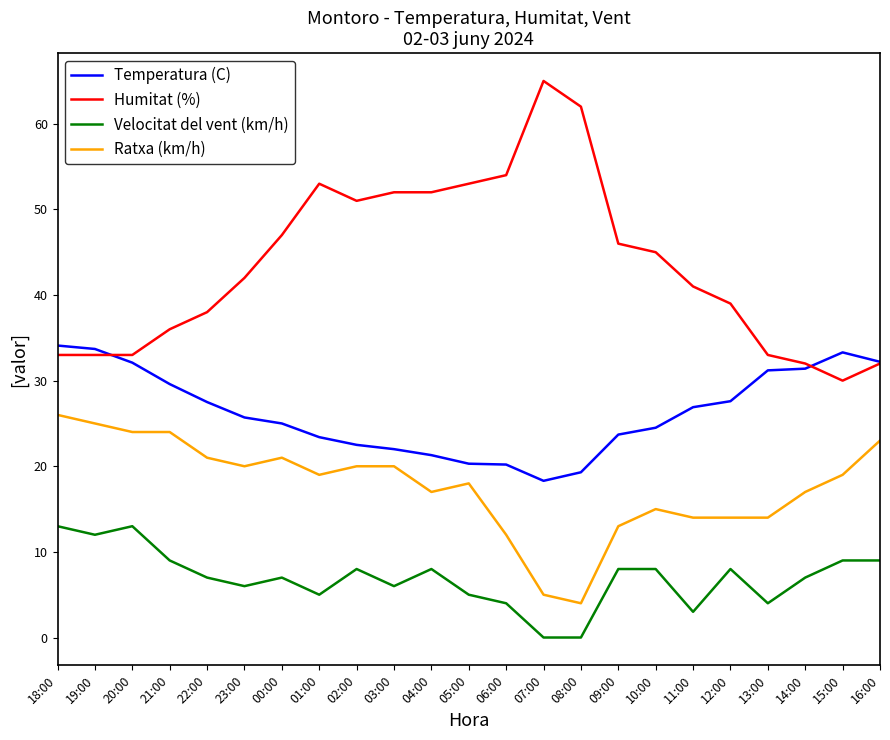

True or false: Velocitat del vent (km/h) has more than 0 points higher than both neighbors.

True